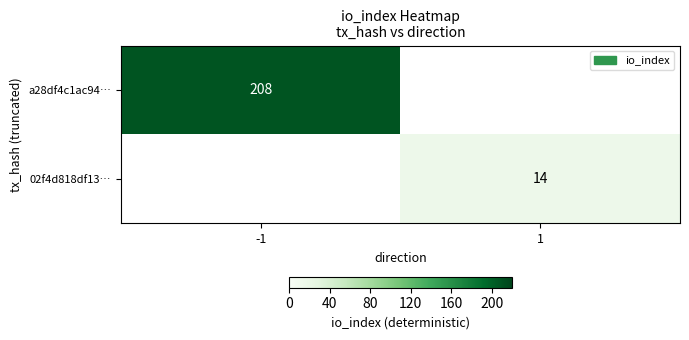

The a28df4c1ac94… series shows 208 at -1. True or false?

True